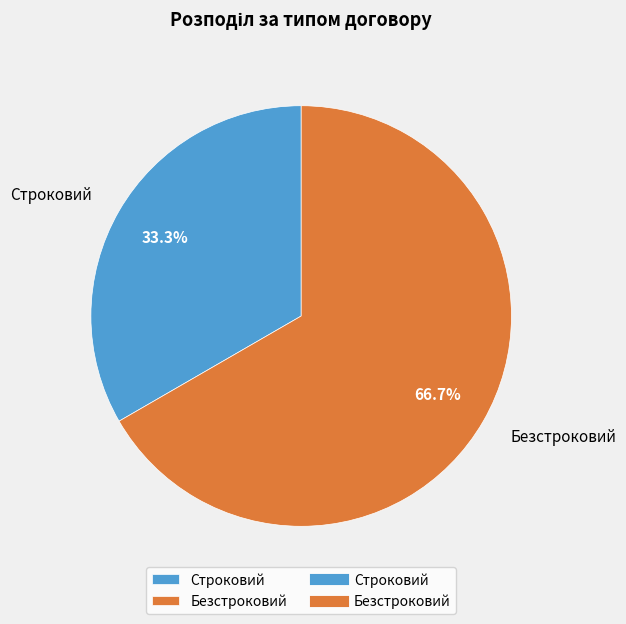

The Безстроковий slice represents 78% of the pie. True or false?

False